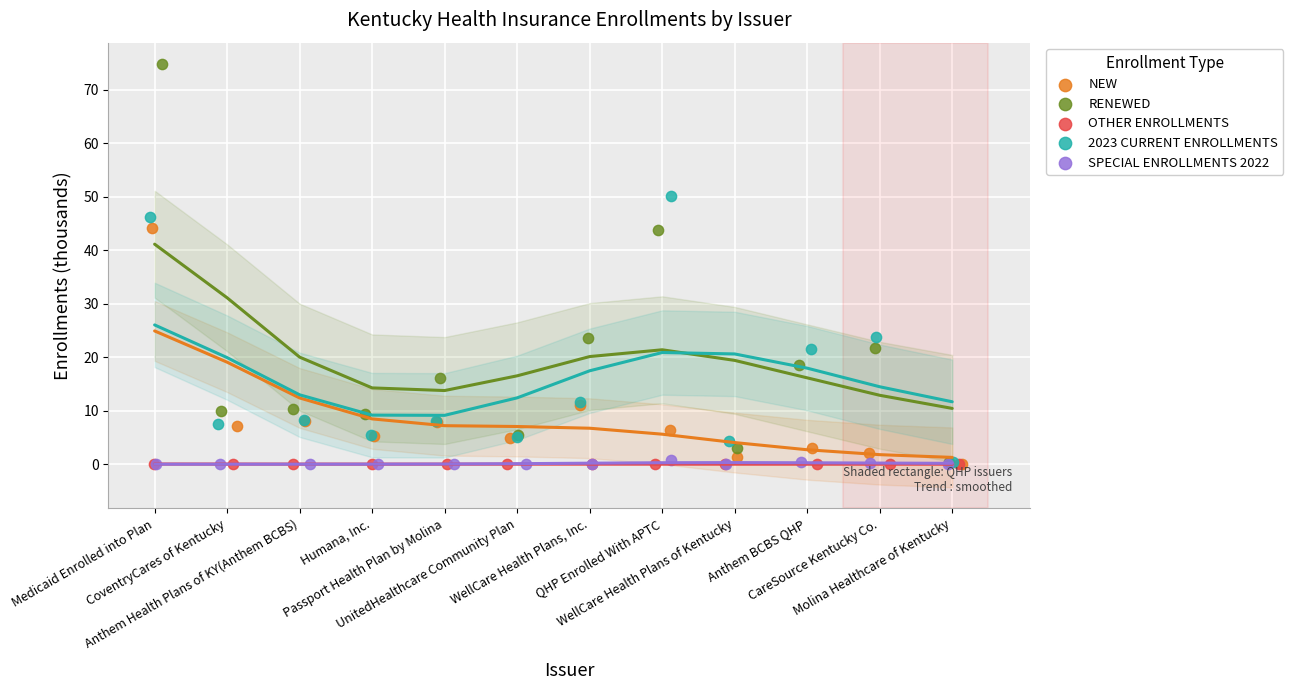

Which series has the widest spread of Y values?

RENEWED